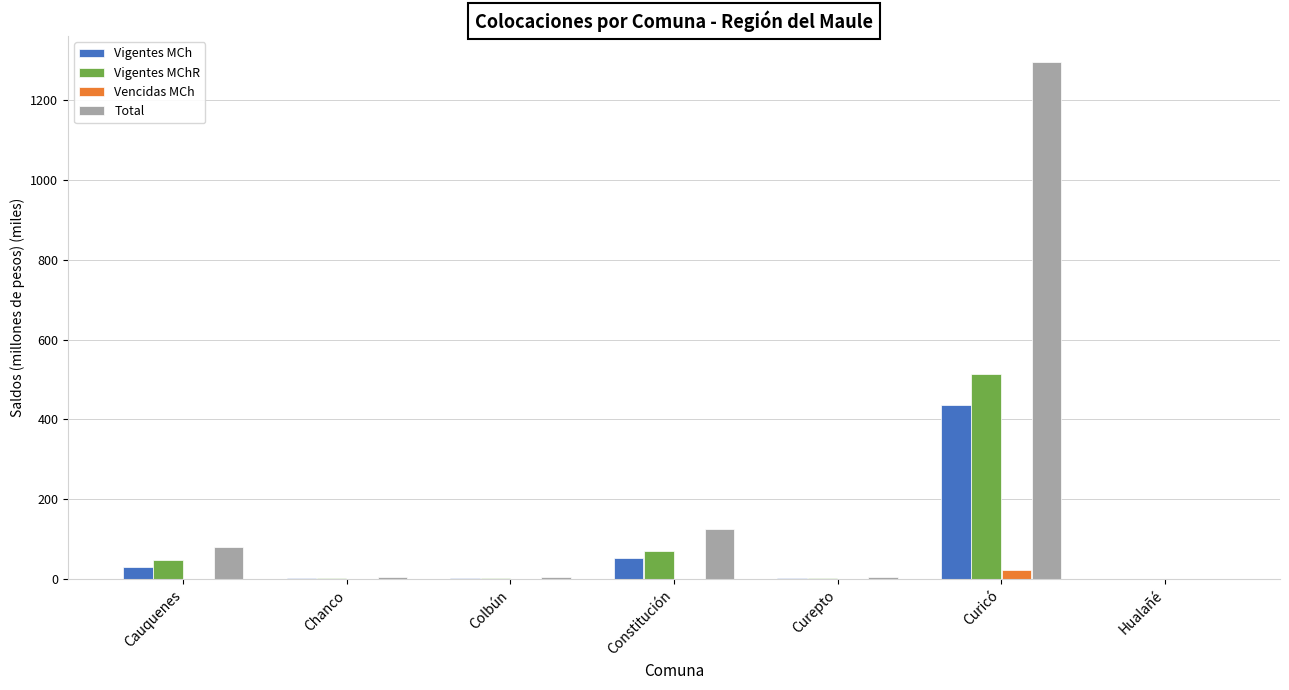

Between Cauquenes and Curicó, which series saw the biggest shift?

Total